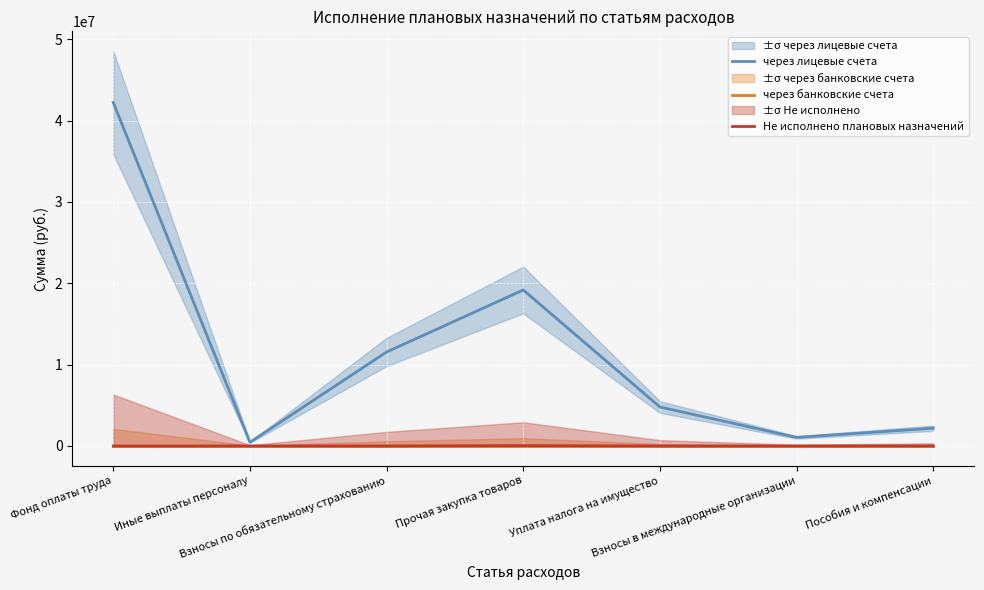

What is the total value across all series at Взносы в международные организации?

1053850.4